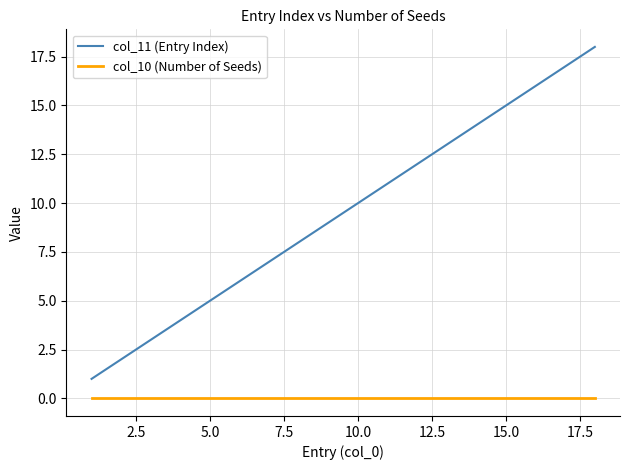

List the series in order of their overall mean, lowest first.

col_10 (Number of Seeds), col_11 (Entry Index)